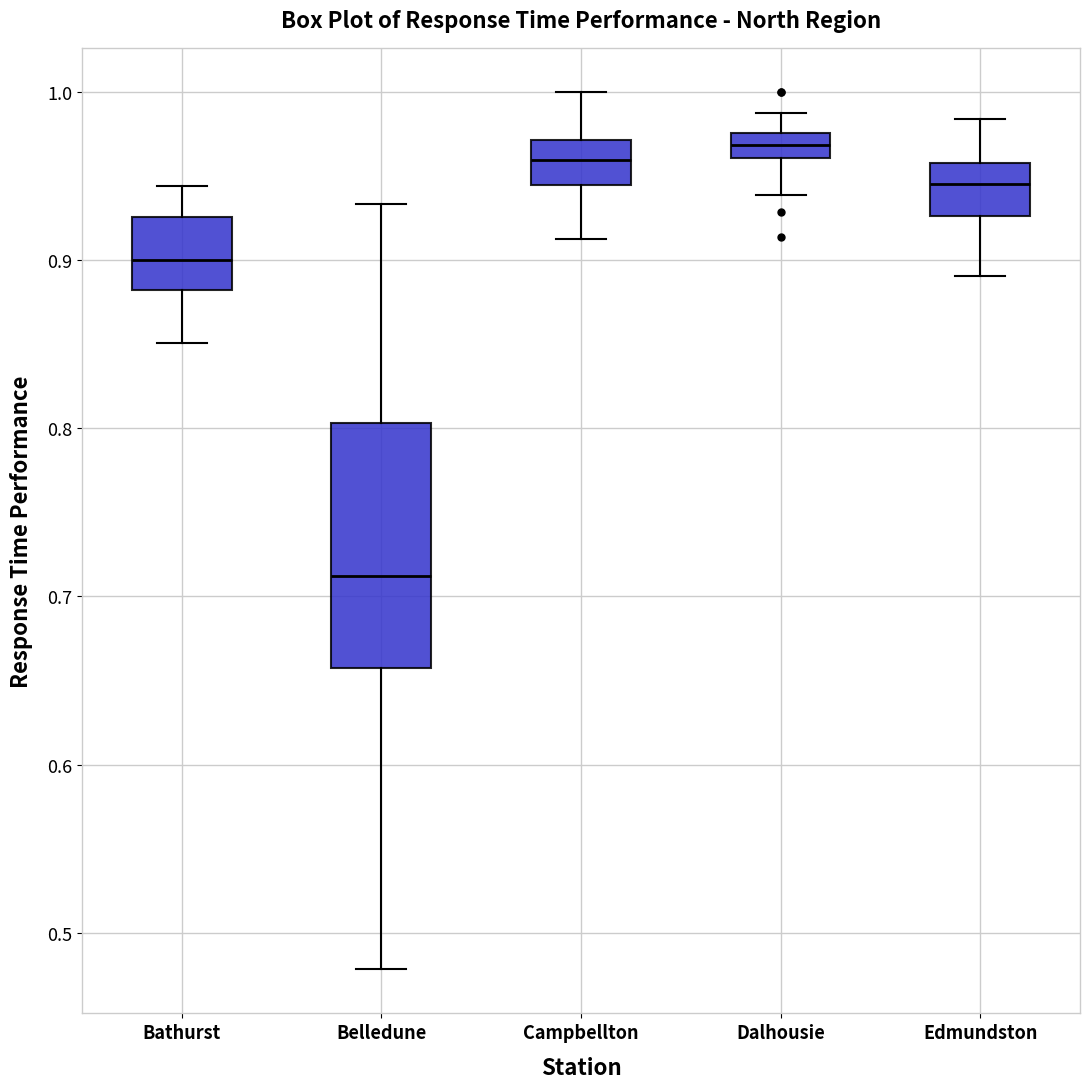

Where does the upper whisker of the box for Campbellton end on the y-axis? The values are not printed on the chart, so give them approximately, as read against the axis.

1.00